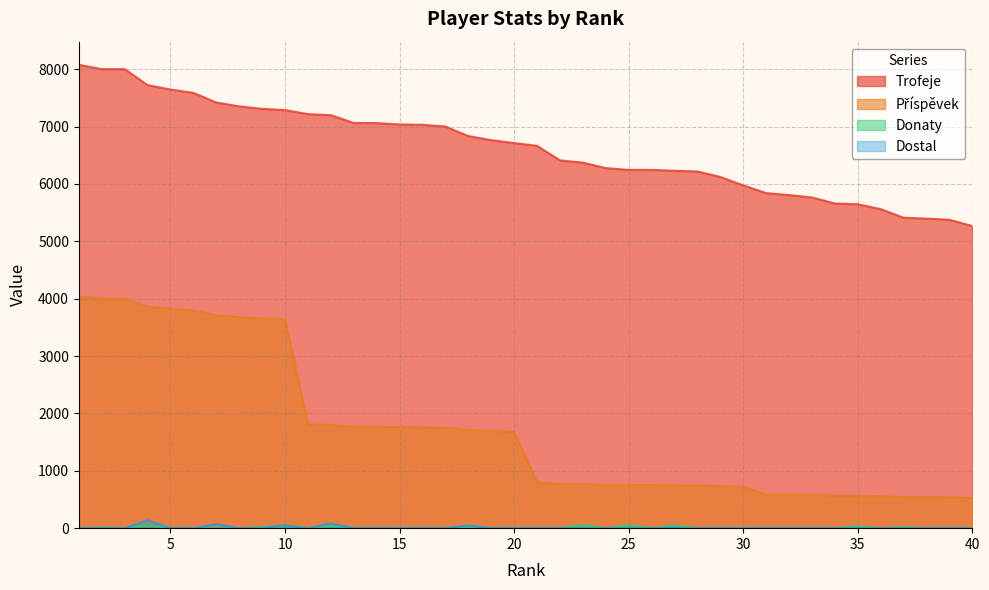

What is the approximate value of Donaty at 18?

16